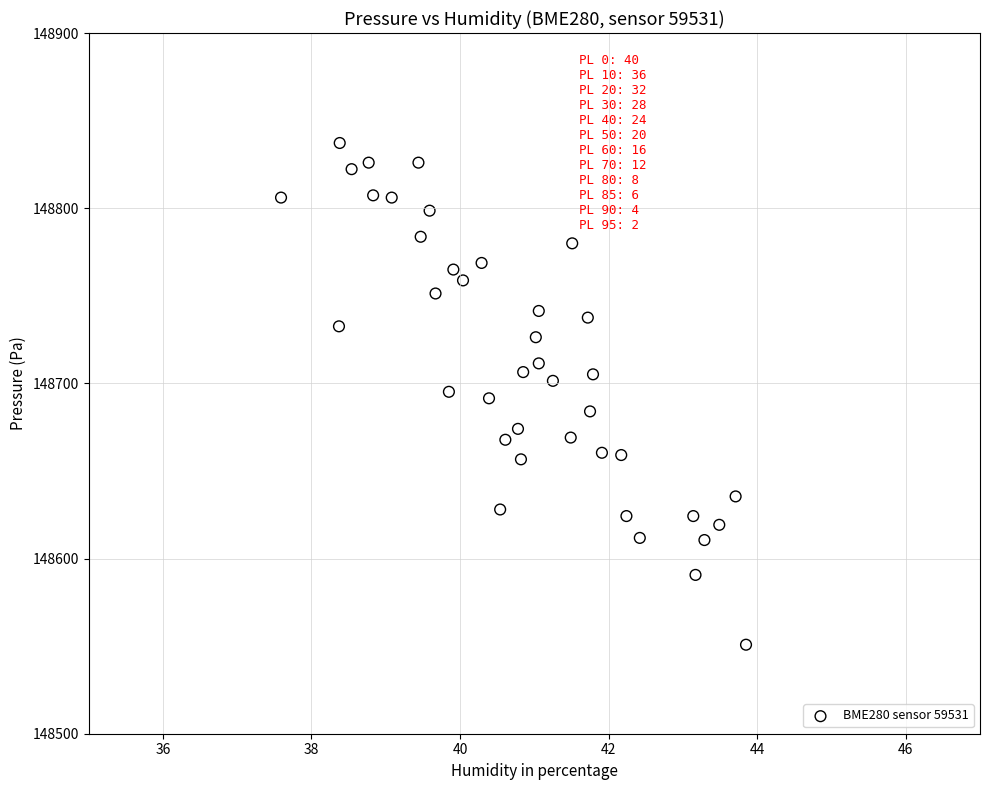

What is the range of Y values (max minus min)?

286.4